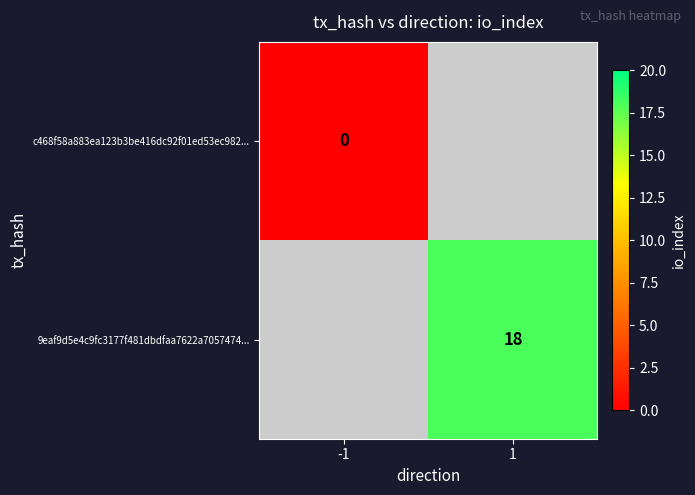

At -1, list the series in order from largest to smallest.

c468f58a883ea123b3be416dc92f01ed53ec982..., 9eaf9d5e4c9fc3177f481dbdfaa7622a7057474...